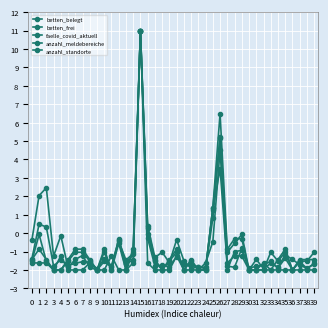

How many values in the faelle_covid_aktuell series exceed -2?

17